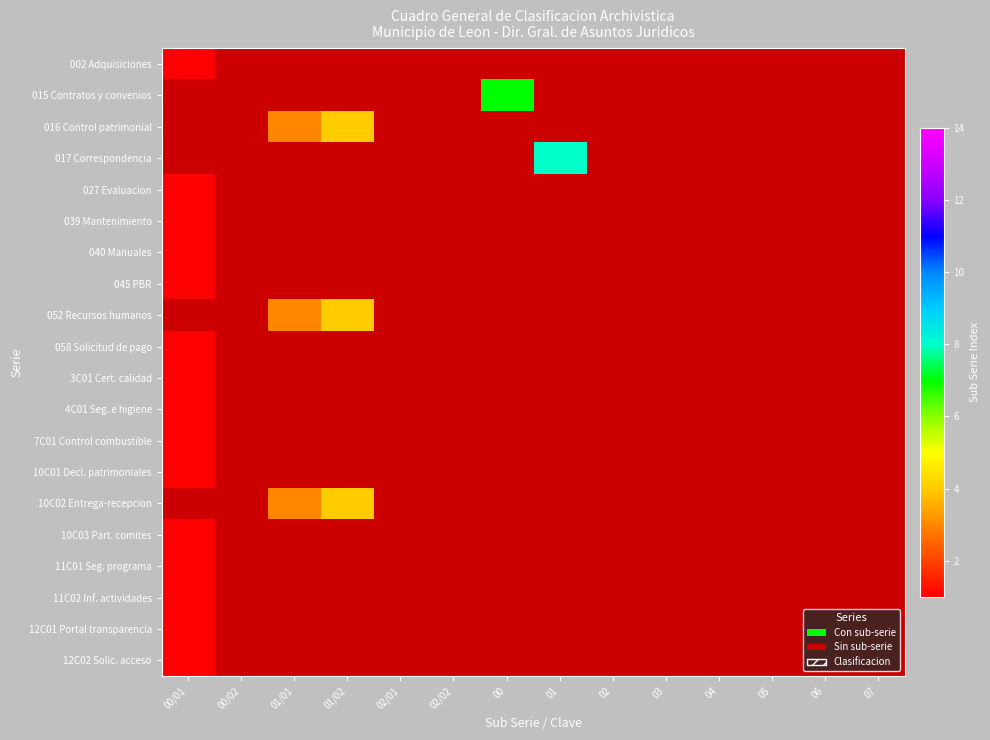

How many values in 058 Solicitud de pago are above zero?

1